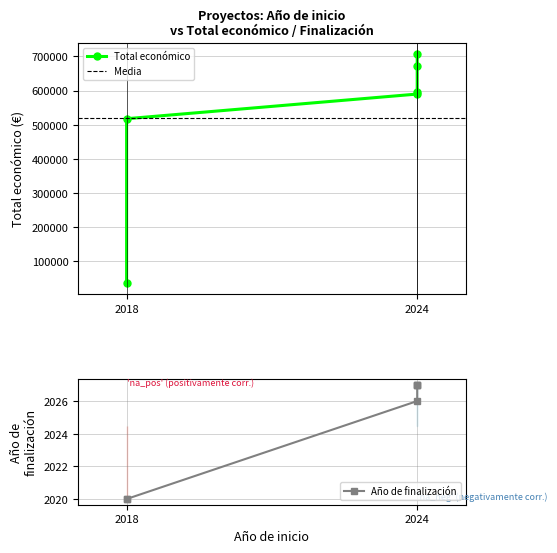

List the labels in order of value, smallest first.

2018, 2018, 2024, 2024, 2024, 2024